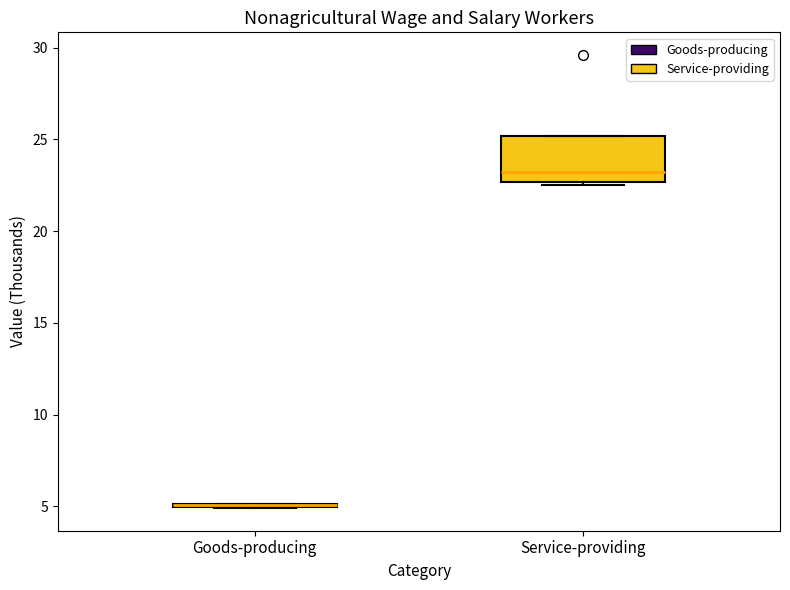

Reading left to right, read every box against the y-axis: the position of its median line, the range the box covers, and the ends of its whiskers. The values are not printed on the chart, so give them approximately, as read against the axis.

Goods-producing: box collapsed to a line at 5.0, whiskers 5.0 to 5.0
Service-providing: median 23.0, box 22.5 to 25.0, whiskers 22.5 to 25.0